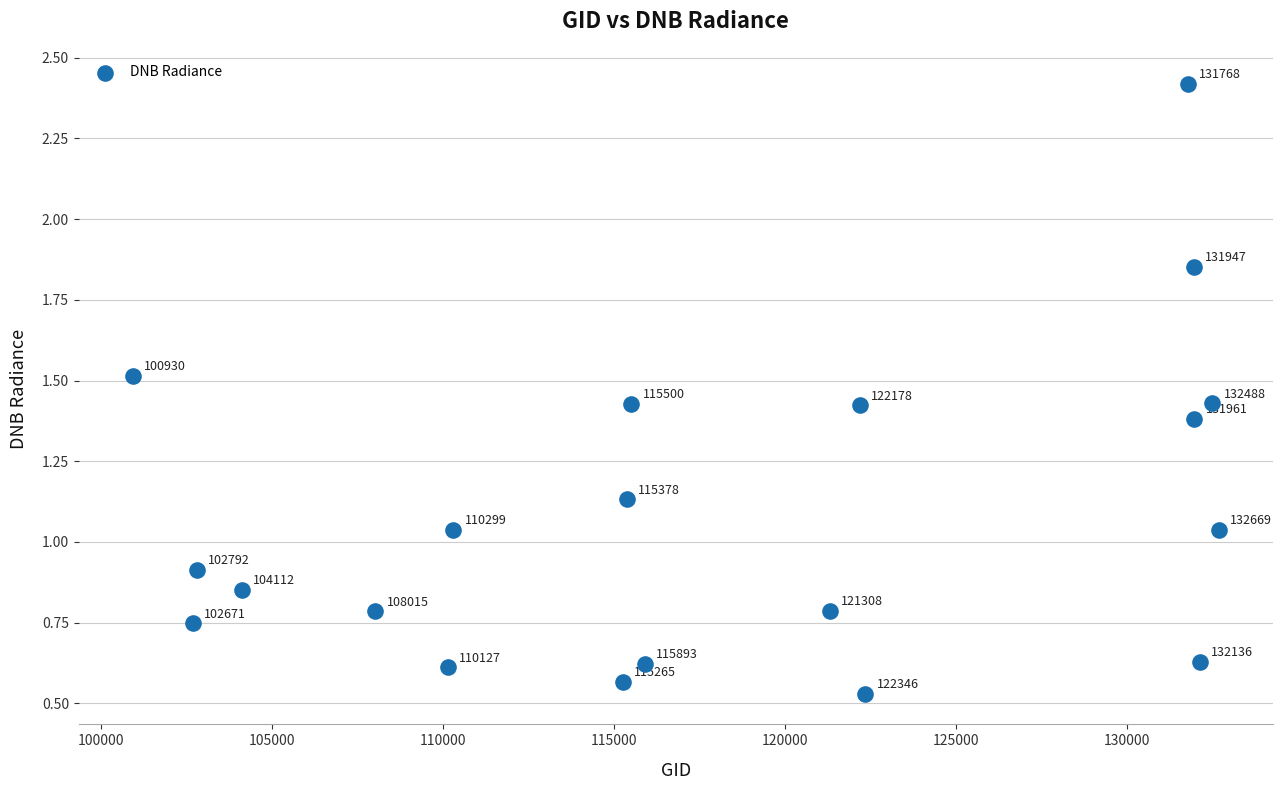

What is the range of X values (max minus min)?

31739.0